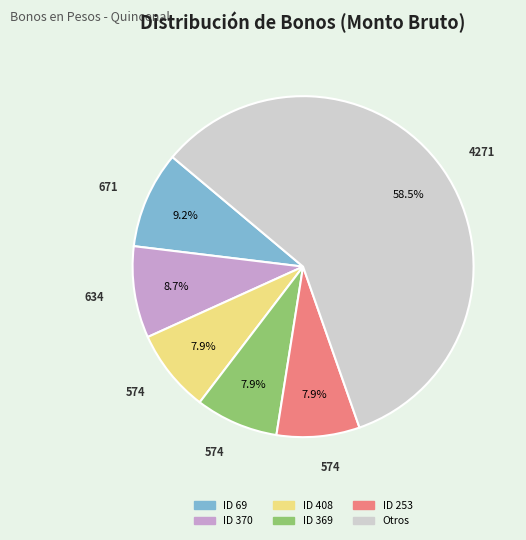

How many slices are in this pie chart?

6